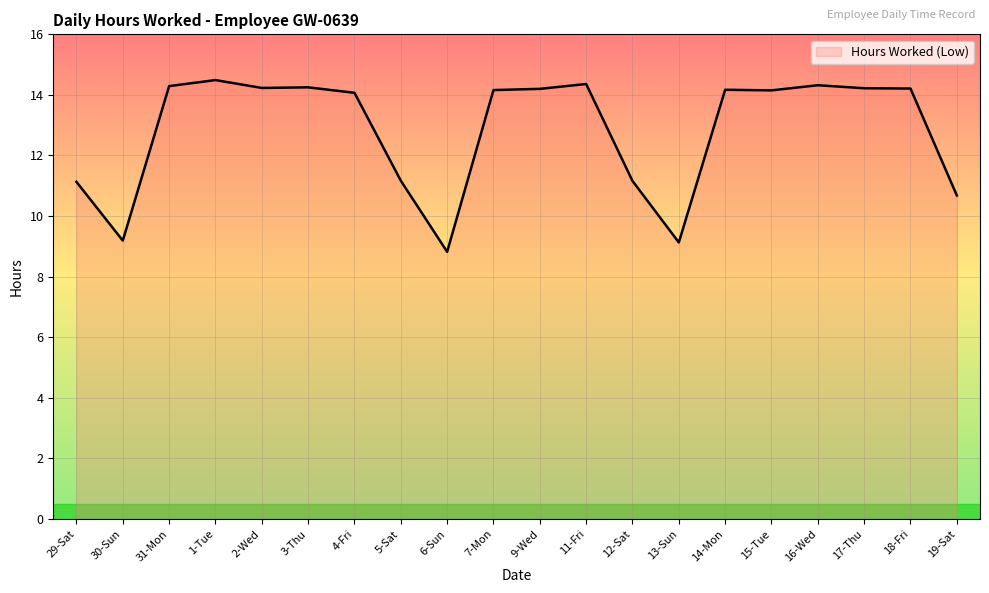

Where is the first local maximum?

1-Tue